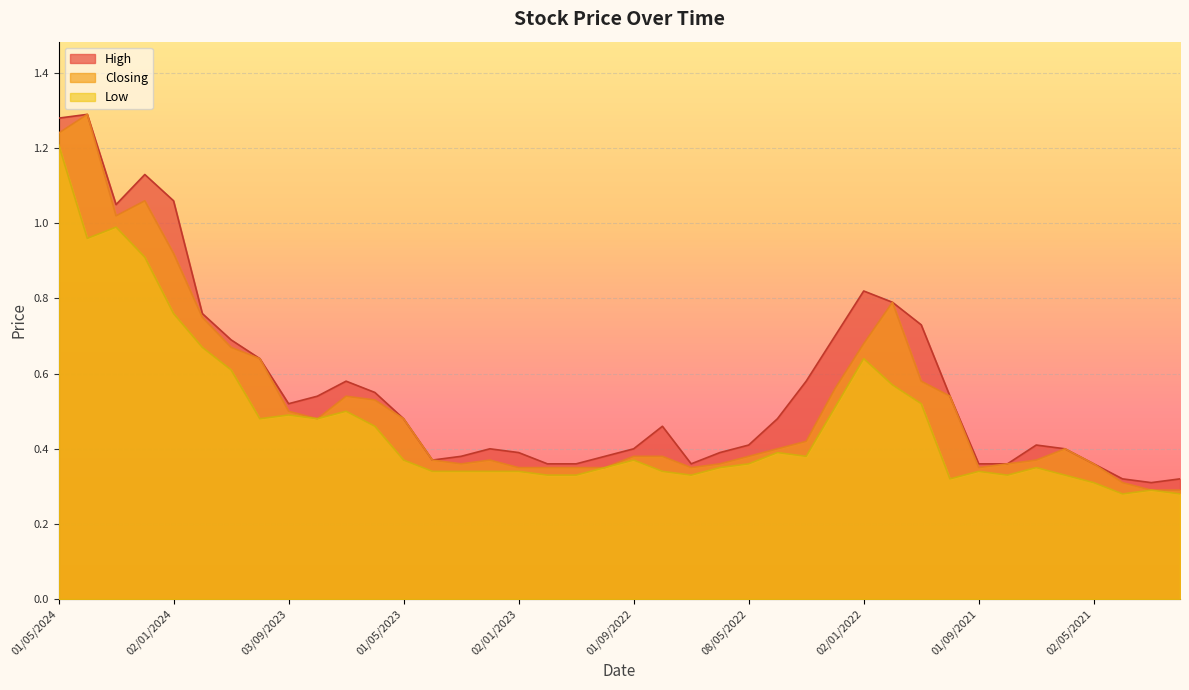

List the labels in order of Closing value, largest first.

01/04/2024, 01/05/2024, 01/02/2024, 03/03/2024, 02/01/2024, 01/12/2021, 03/12/2023, 02/01/2022, 01/11/2023, 01/10/2023, 01/11/2021, 01/02/2022, 02/07/2023, 03/10/2021, 04/06/2023, 03/09/2023, 01/08/2023, 01/05/2023, 01/03/2022, 03/04/2022, 01/06/2021, 01/09/2022, 01/08/2022, 08/05/2022, 02/04/2023, 01/02/2023, 01/07/2021, 01/03/2023, 01/06/2022, 01/08/2021, 02/05/2021, 02/01/2023, 01/12/2022, 01/11/2022, 02/10/2022, 03/07/2022, 01/09/2021, 01/04/2021, 01/03/2021, 01/02/2021